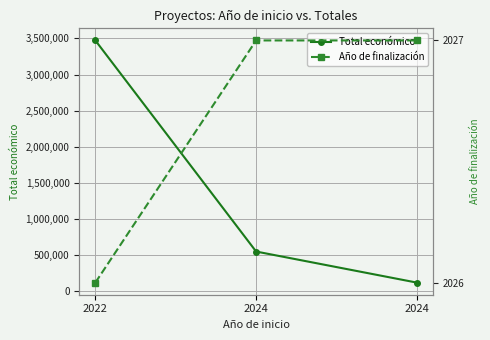

What is the approximate value of Total económico at 2024, to the nearest 10?

120000